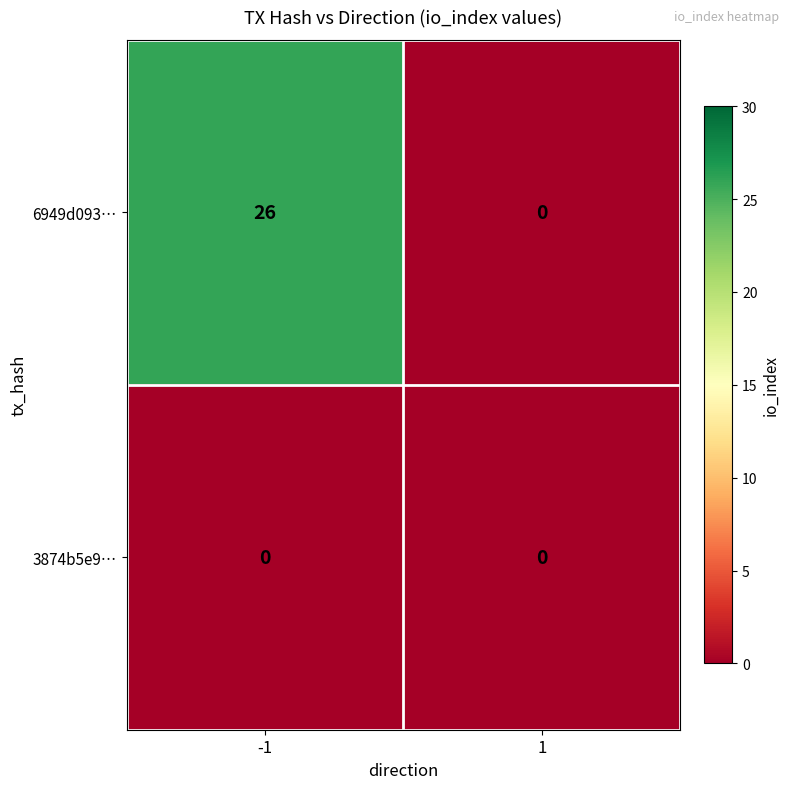

What is the average value of the 6949d093… series?

13